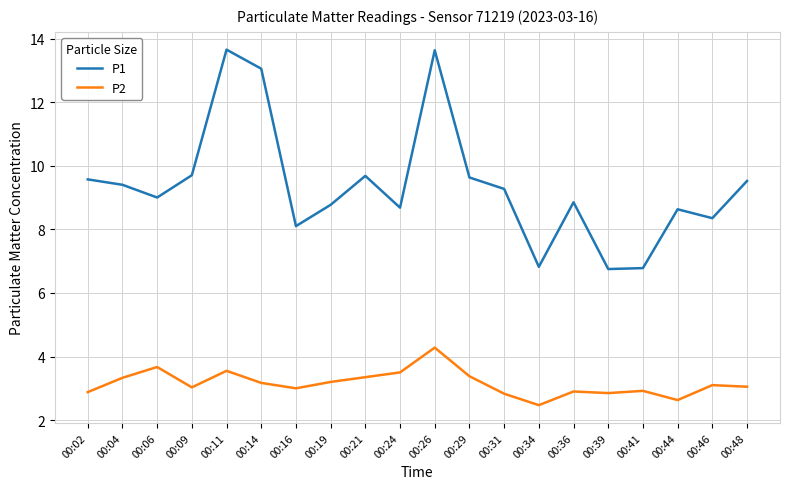

Where does the P2 series first go above 3?

00:04